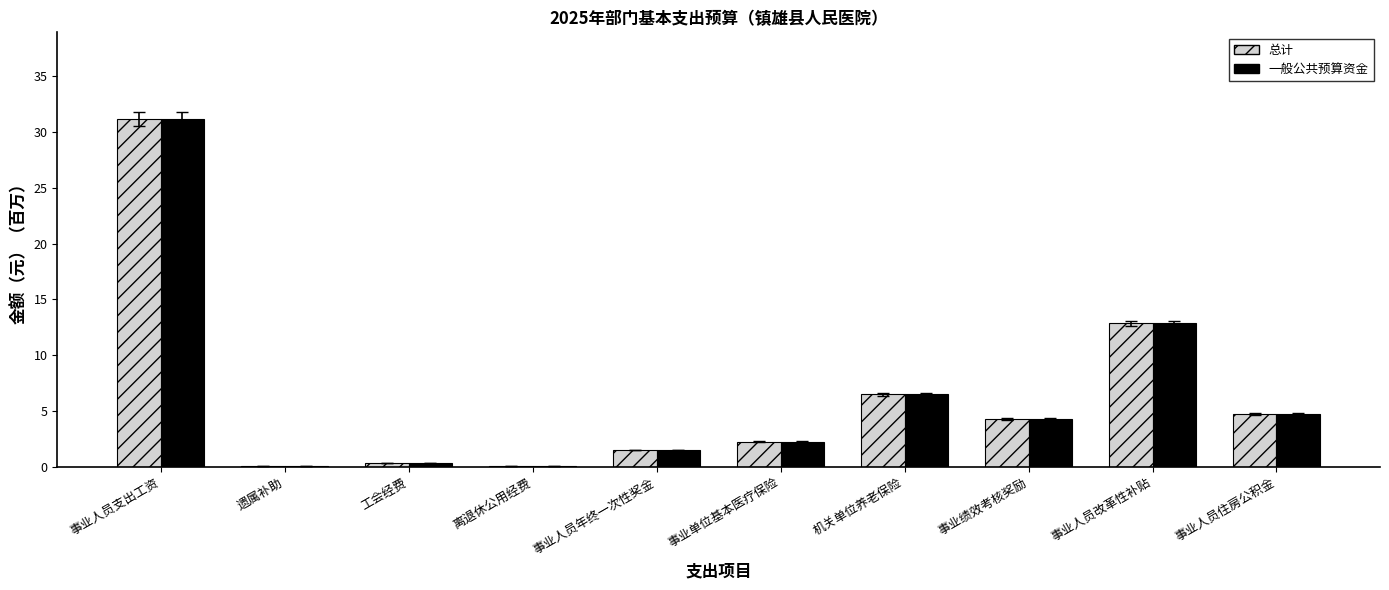

Which category has the highest value in the 一般公共预算资金 series?

事业人员支出工资